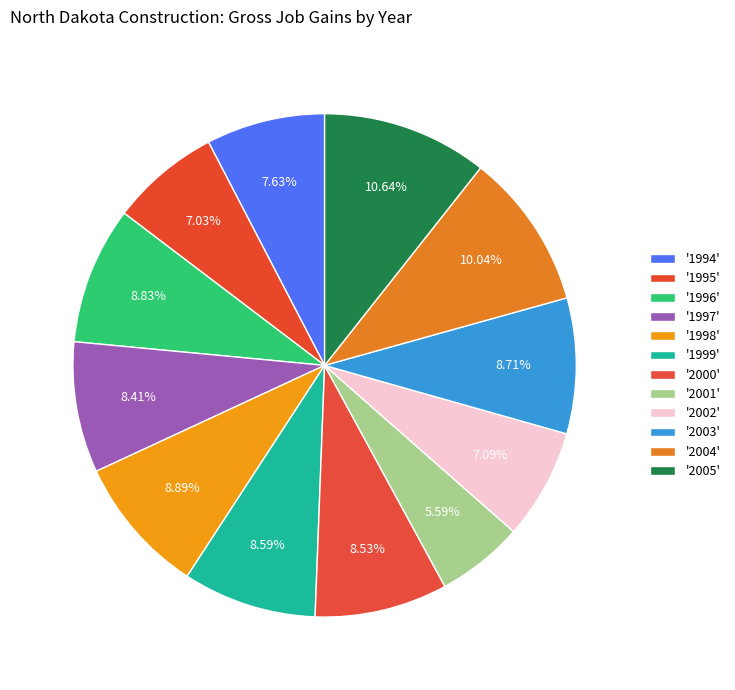

Which slice is the largest?

2005